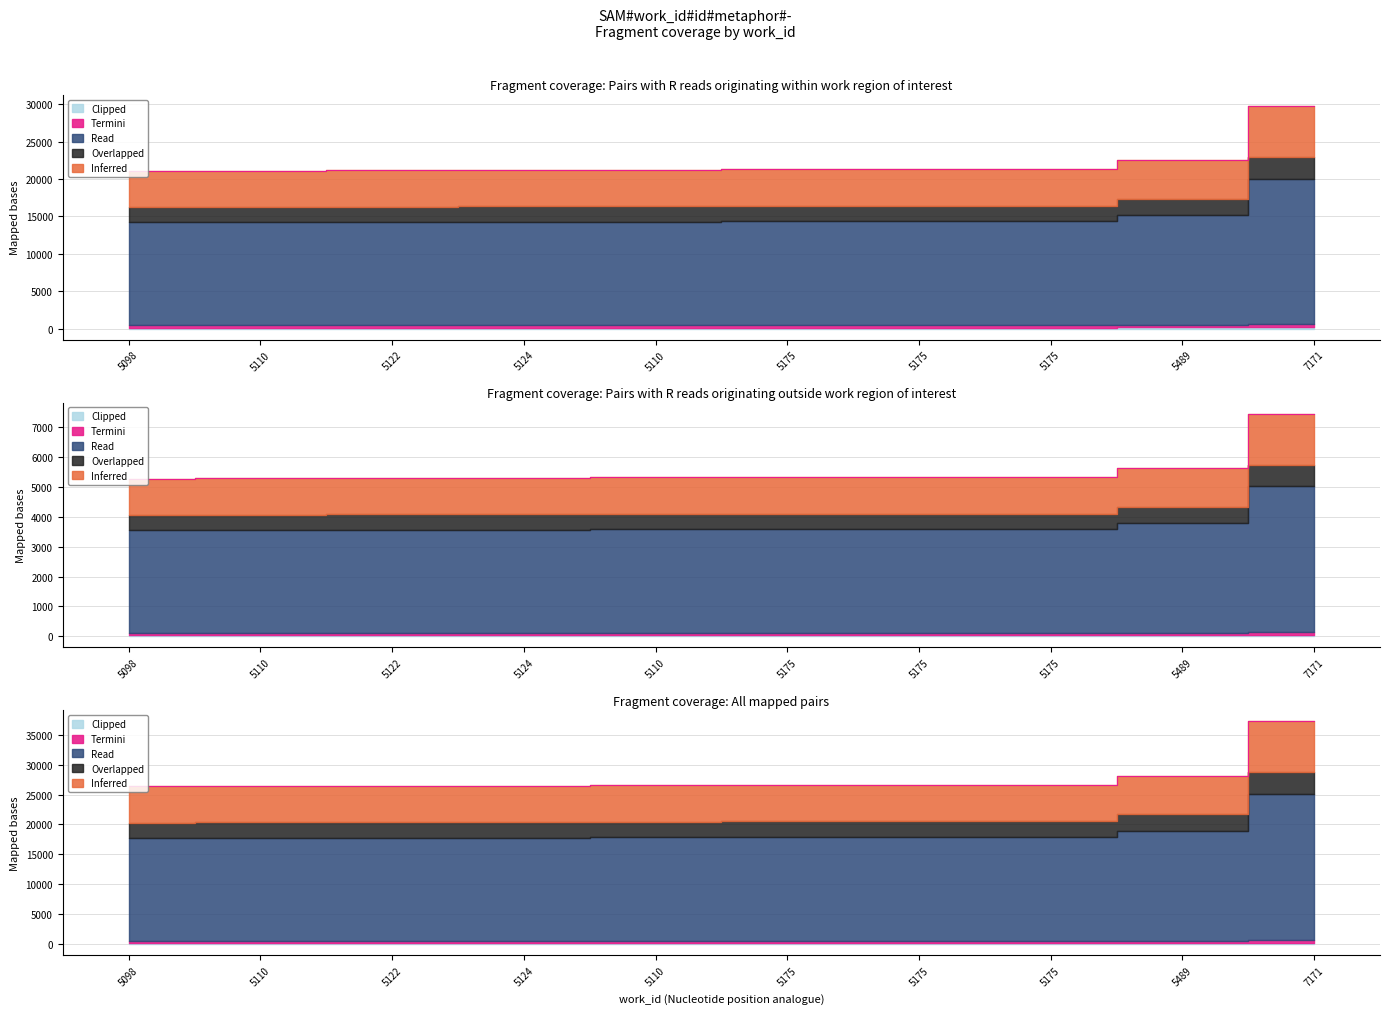

Does the chart have visible grid lines?

Yes